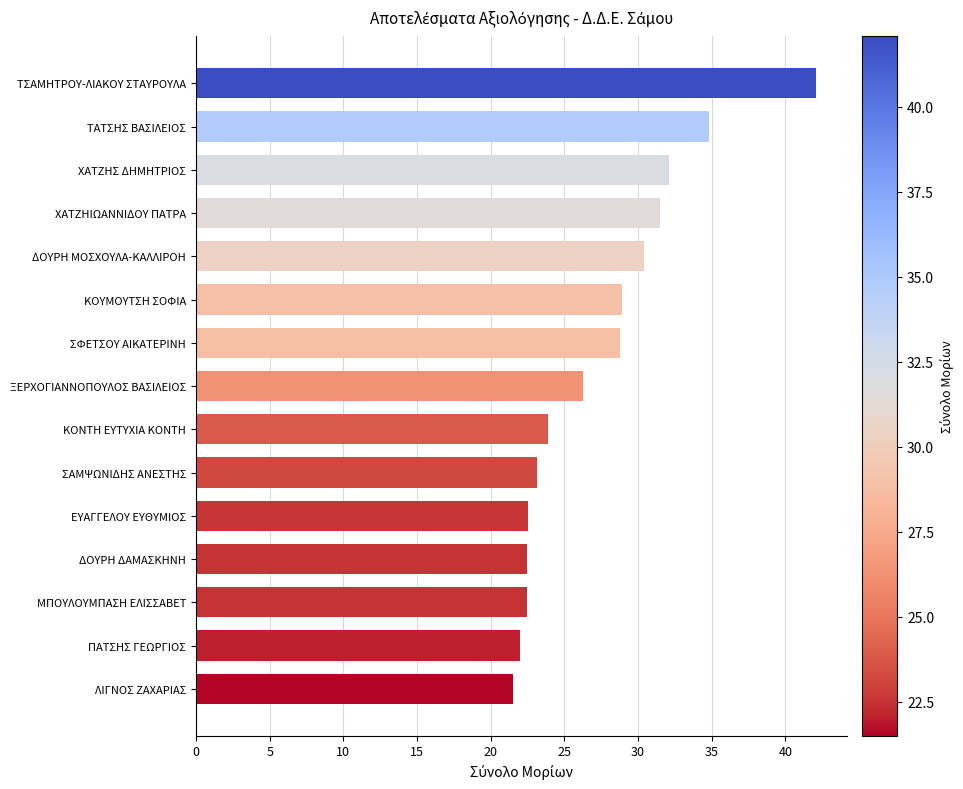

How many categories are shown in the chart?

15